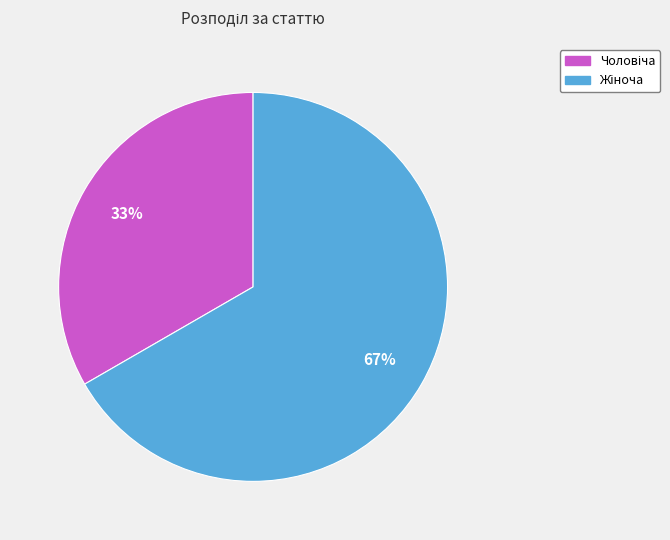

Does any single category account for the majority?

Yes